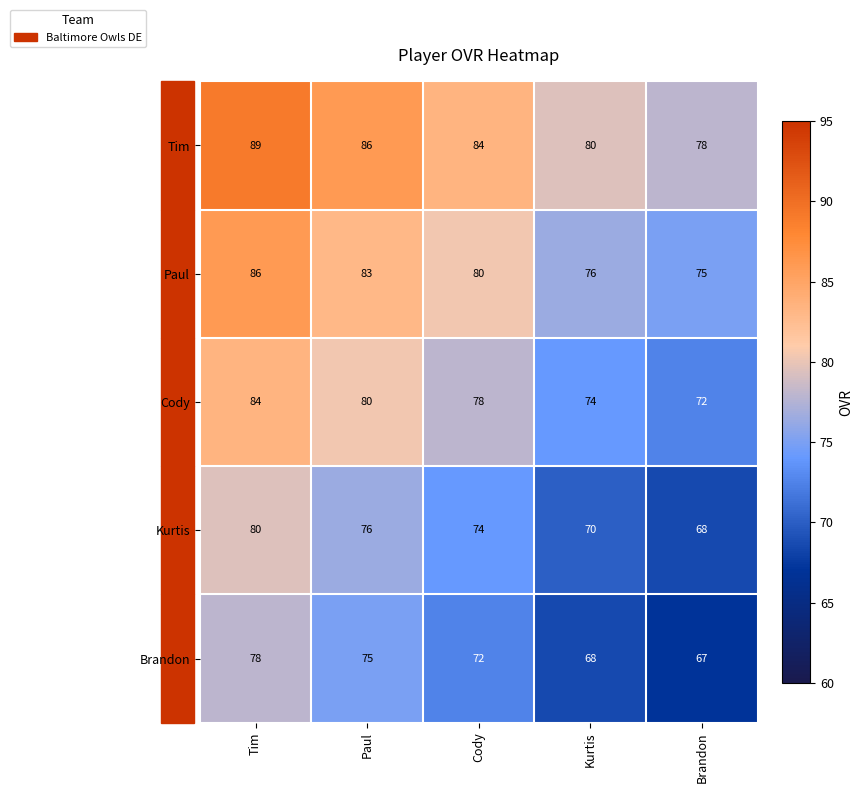

What is the difference between the Brandon values at Cody and Kurtis?

4